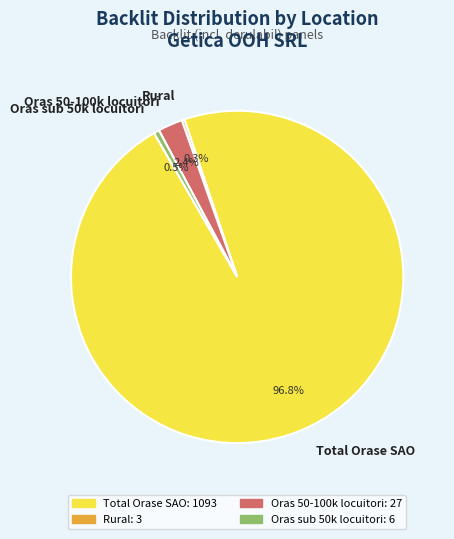

To the nearest percent, what percentage of the pie is Oras 50-100k locuitori?

2%